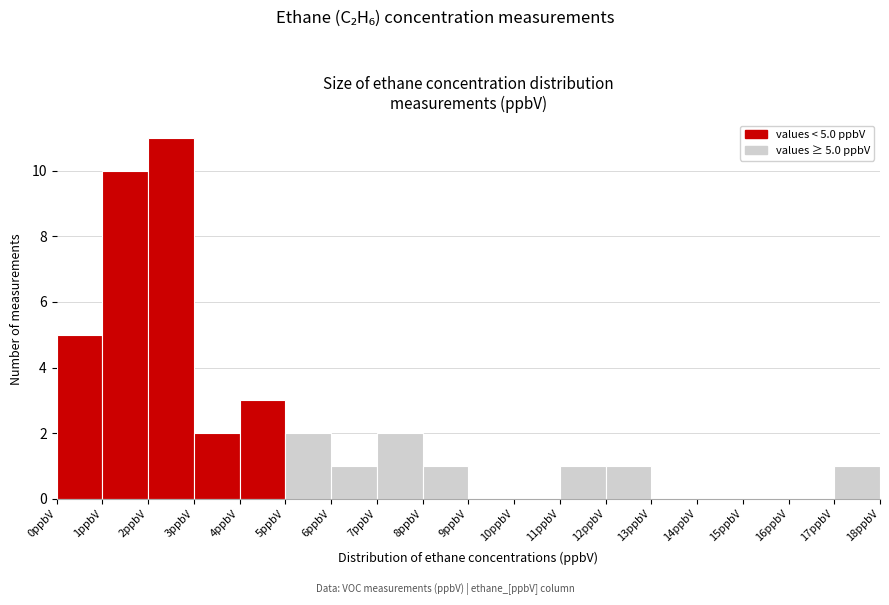

Over which range of the x-axis is the bar tallest?

2 to 3